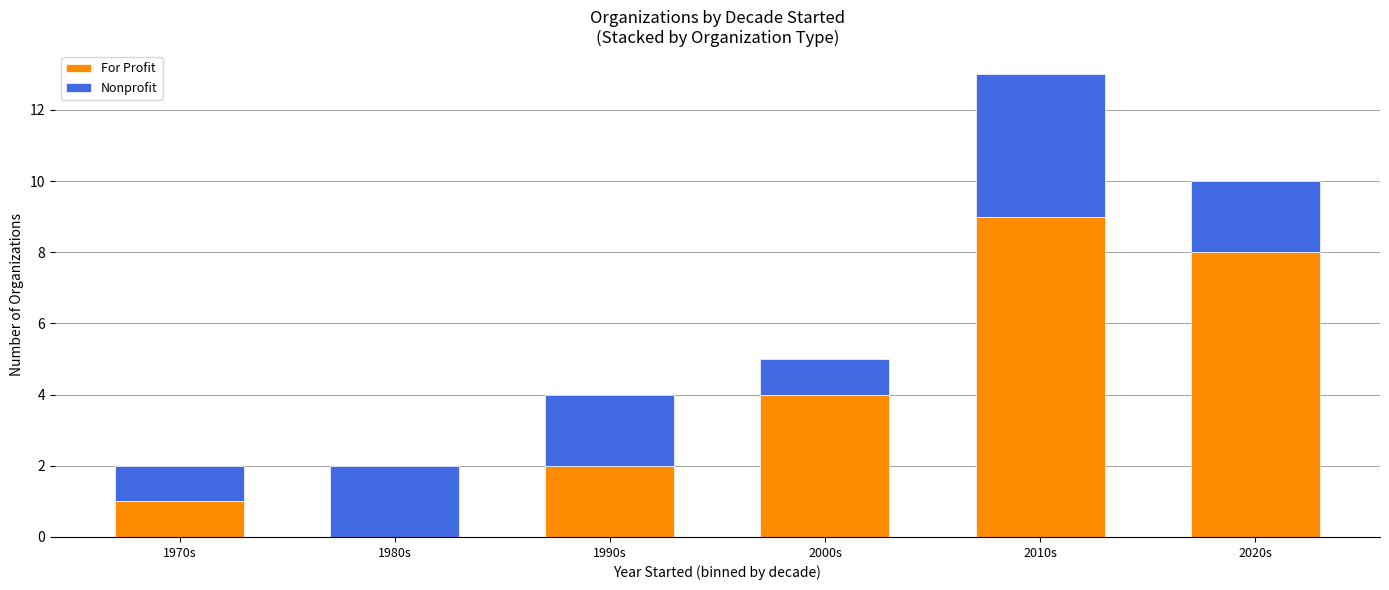

Count the number of categories in the chart.

6